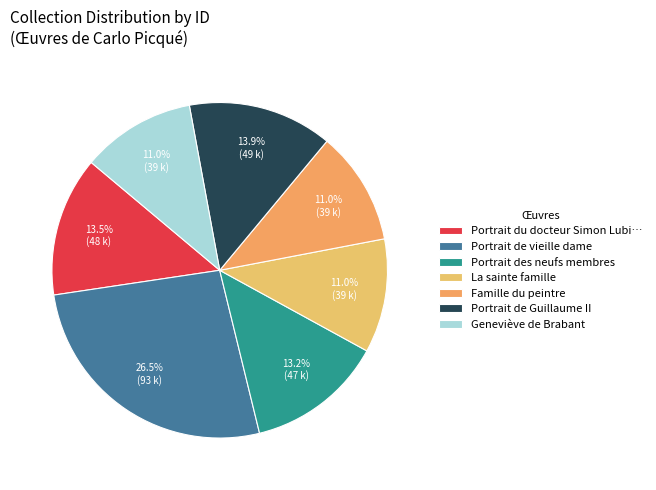

How many slices are in this pie chart?

7